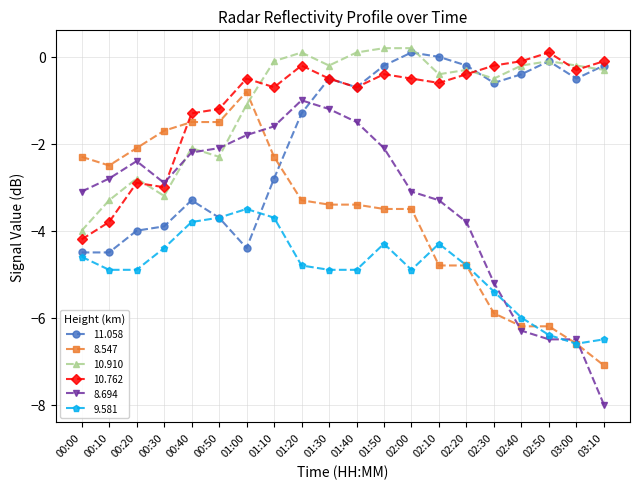

What is the sum of all 10.762 values?

-21.5